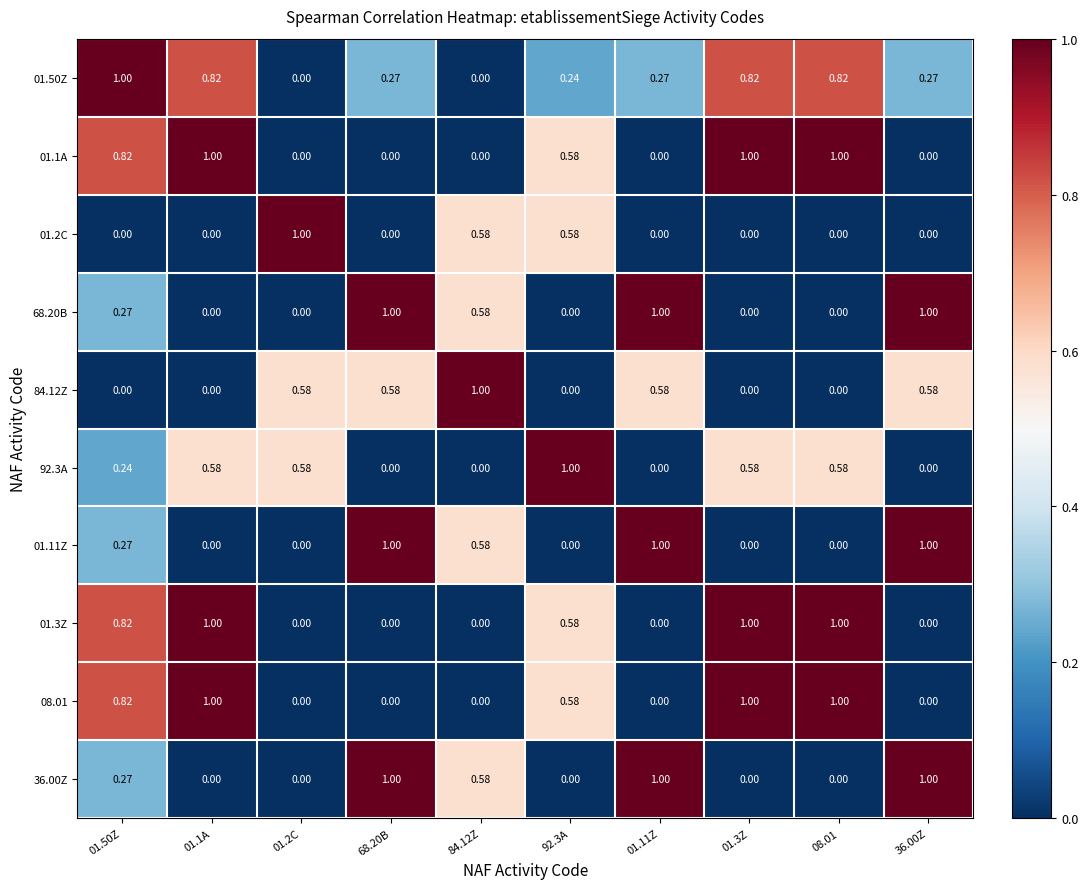

Is the value of 92.3A at 08.01 greater than the value of 01.1A at 84.12Z?

Yes